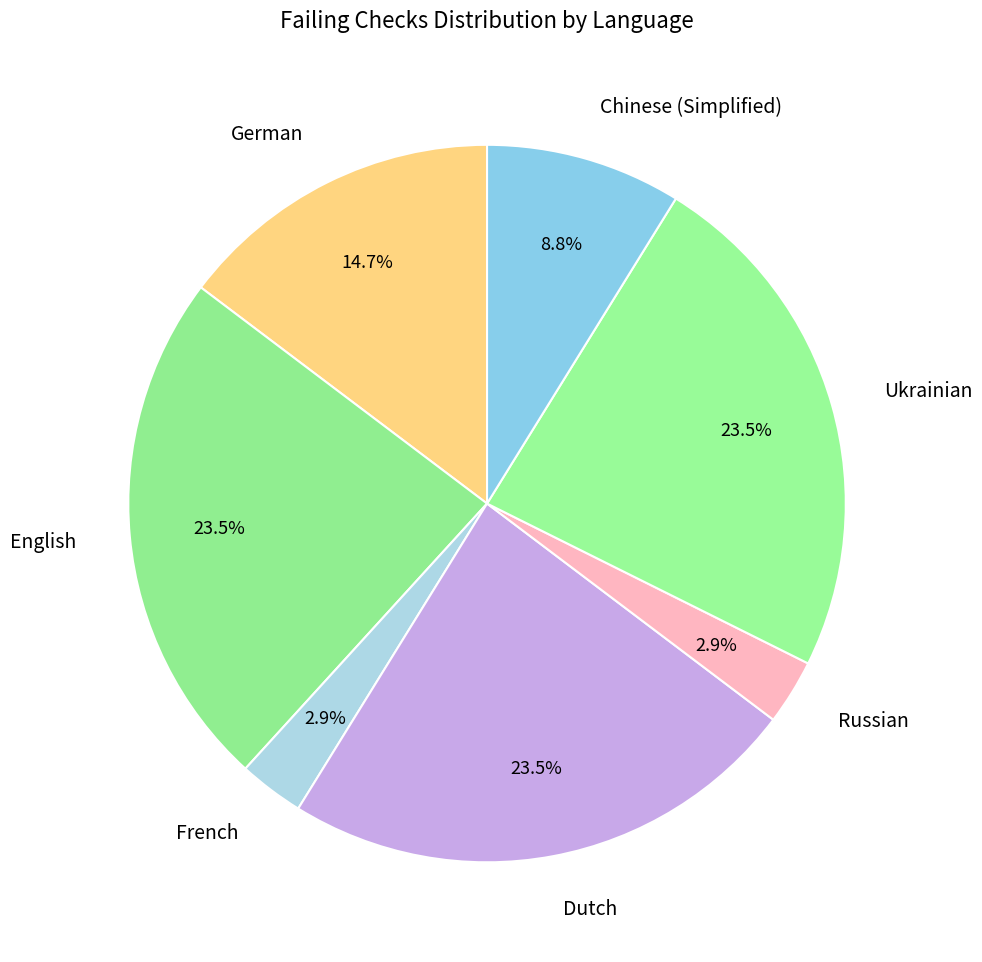

Approximately how many times larger is the value at Russian compared to French?

1.0